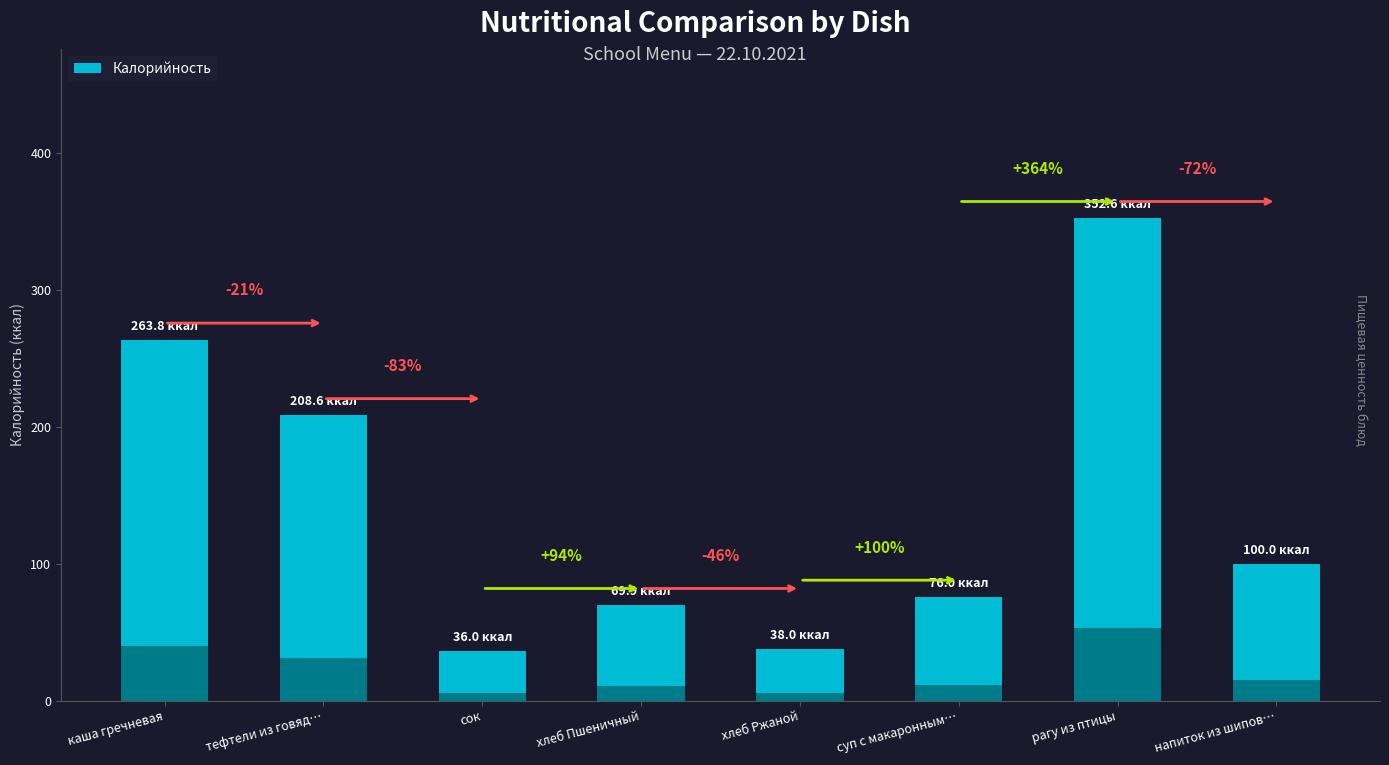

At which category does the chart reach its minimum across all series?

сок